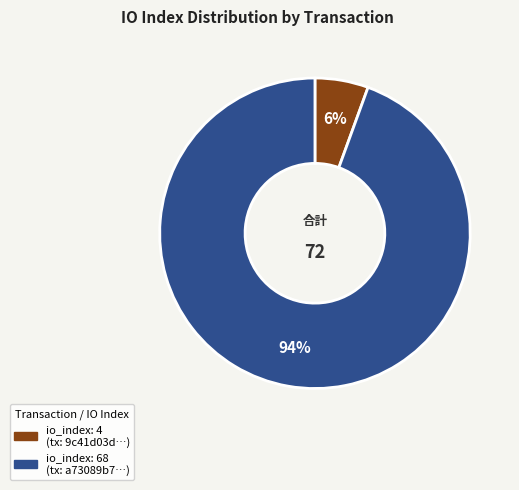

Is there any slice that represents more than half of the pie?

Yes